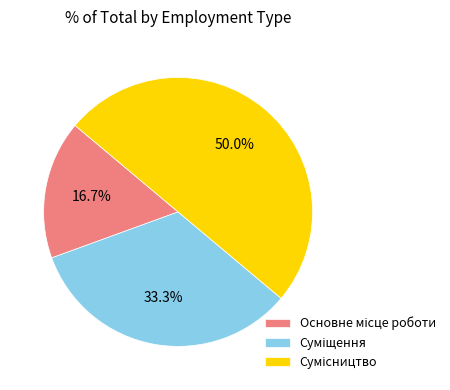

The Суміщення slice represents 33% of the pie. True or false?

True